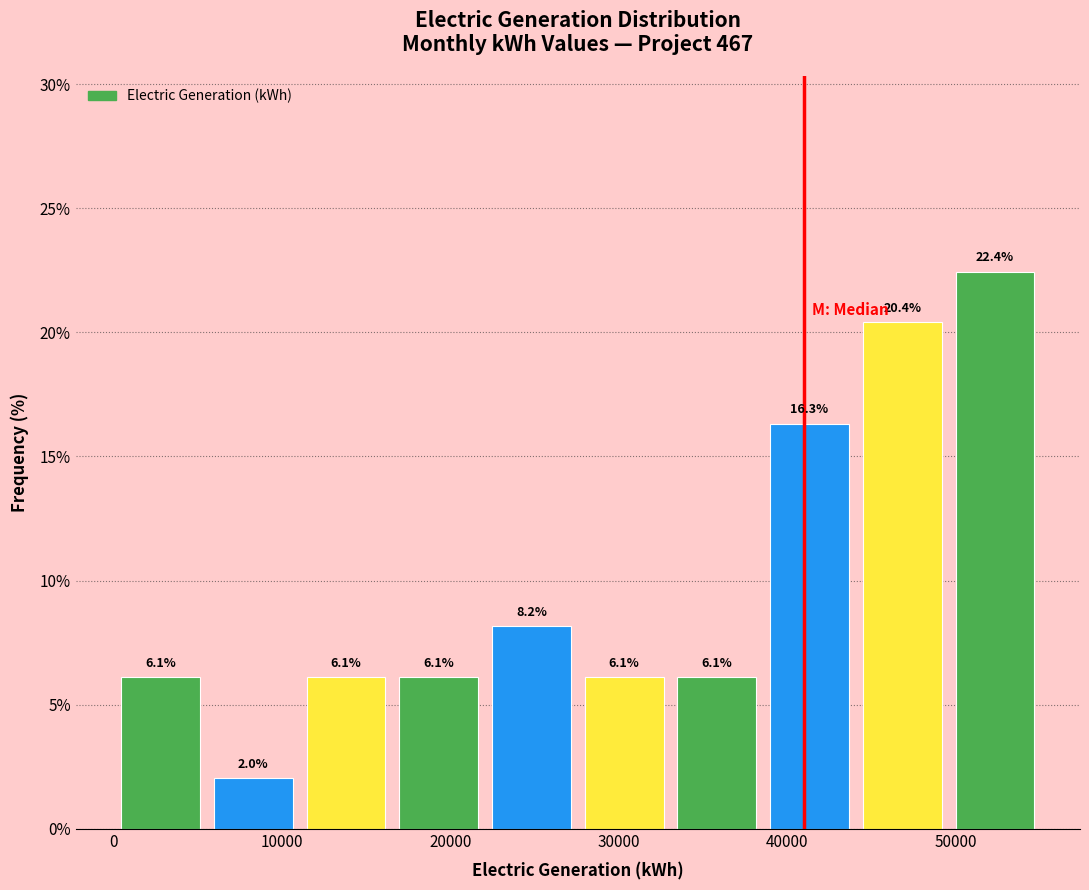

Which range on the x-axis has the tallest bar?

50000 to 55000